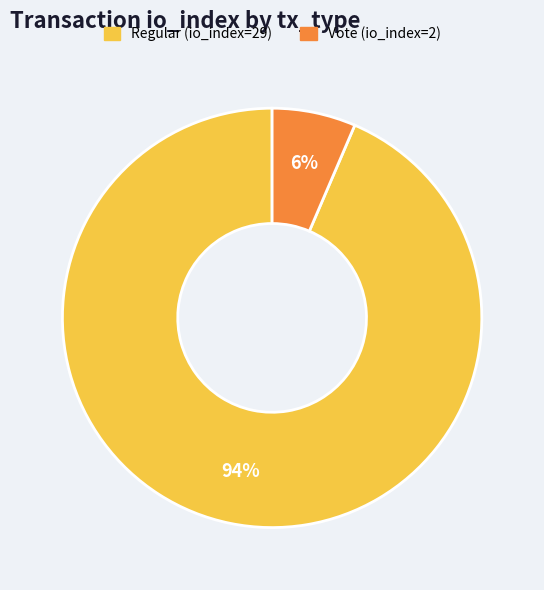

Which has a higher value, Vote or Regular?

Regular